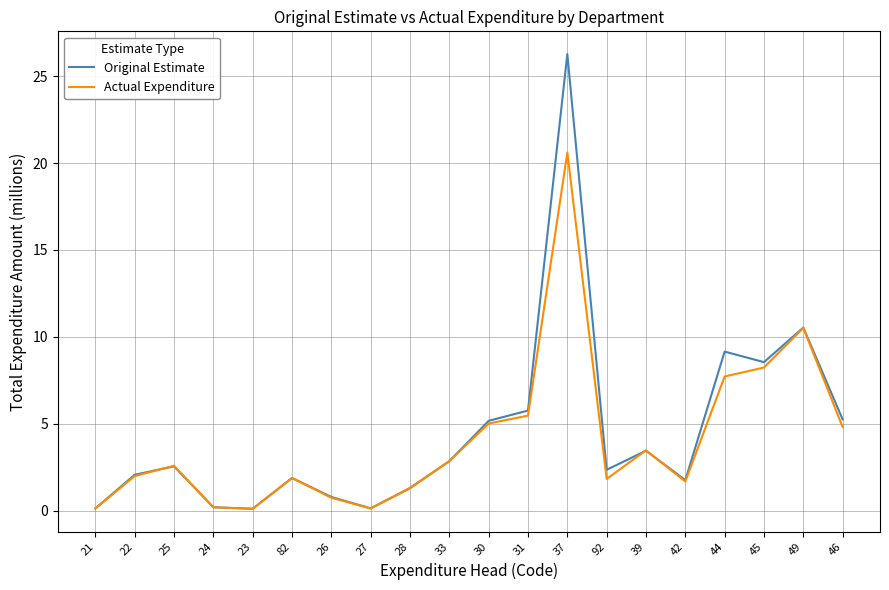

List the series in order of their peak value, highest first.

Original Estimate, Actual Expenditure